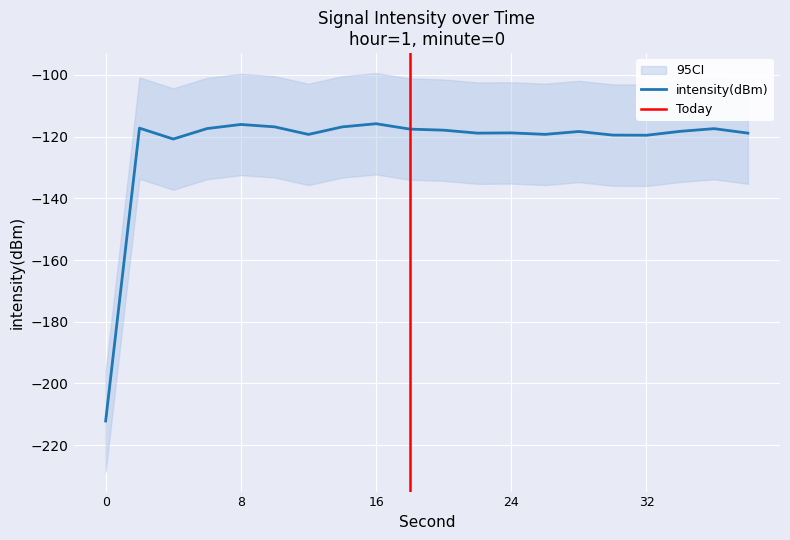

What is the difference between the maximum and minimum values?

96.3